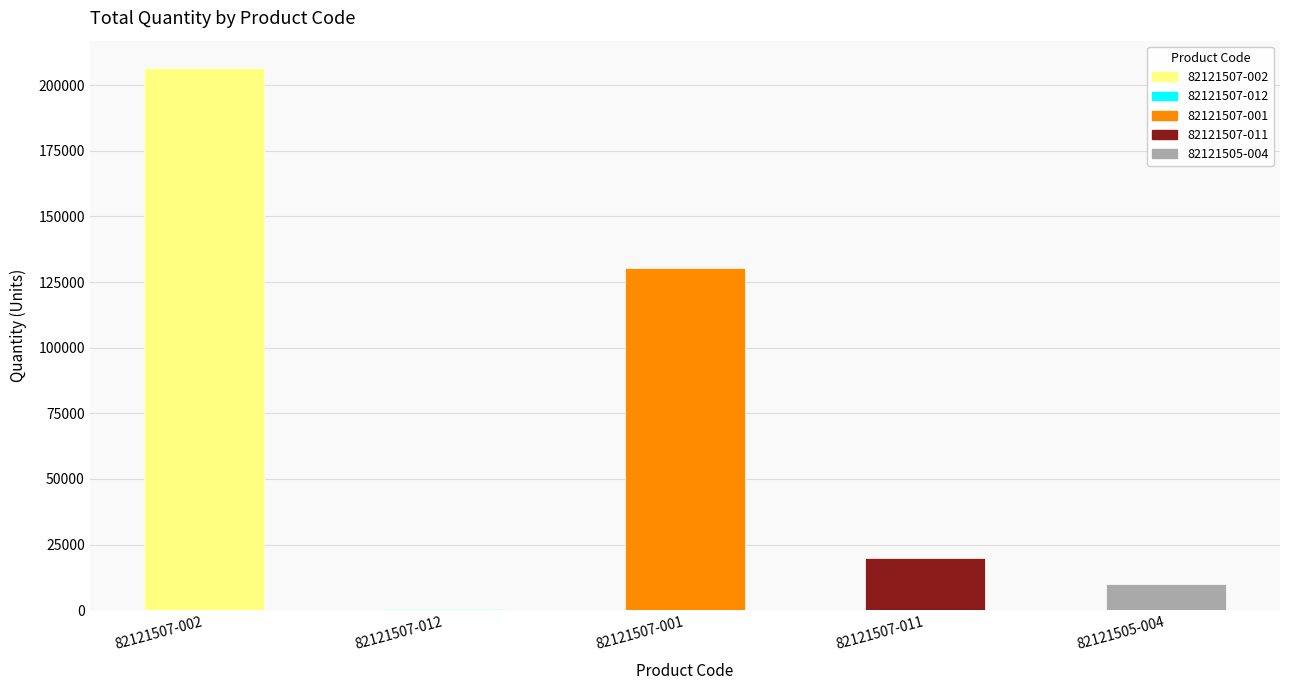

What is the sum of all values?

367719